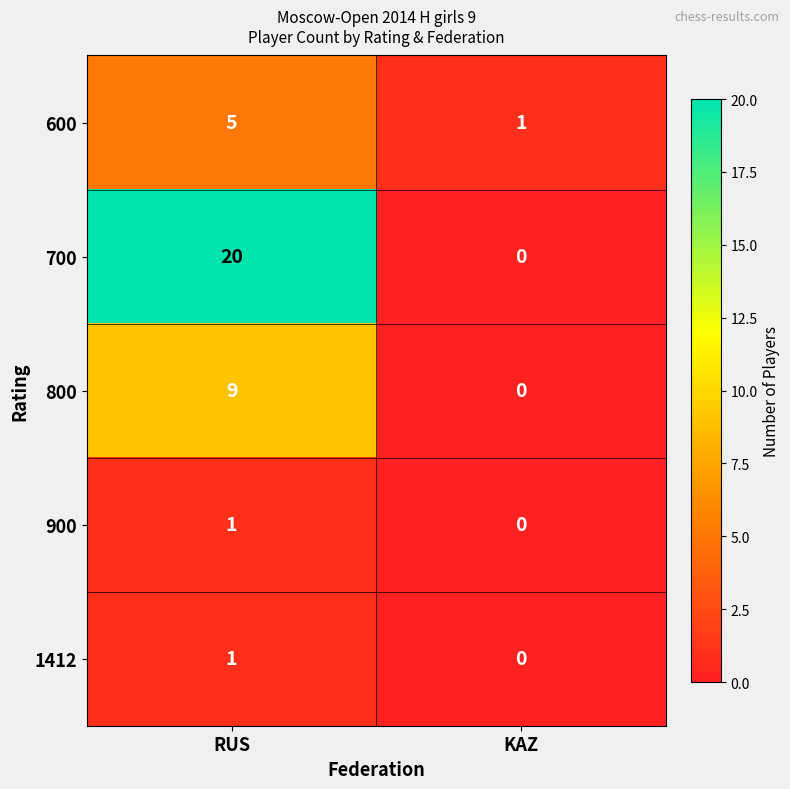

What value does the 700 series have at RUS, to the nearest 5?

20